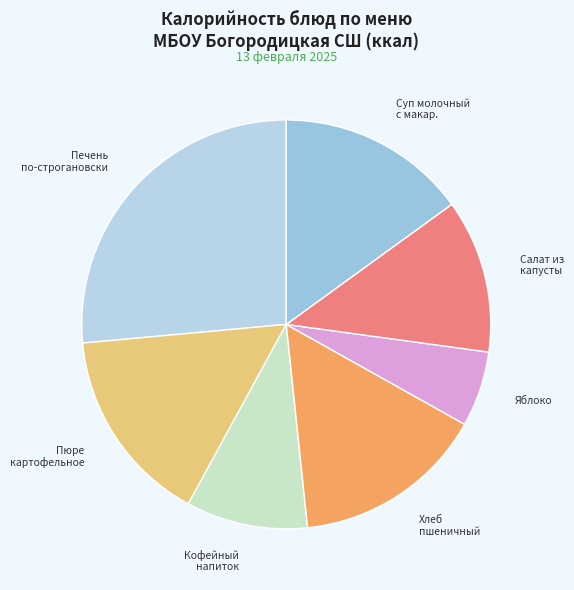

How many slices are in this pie chart?

7